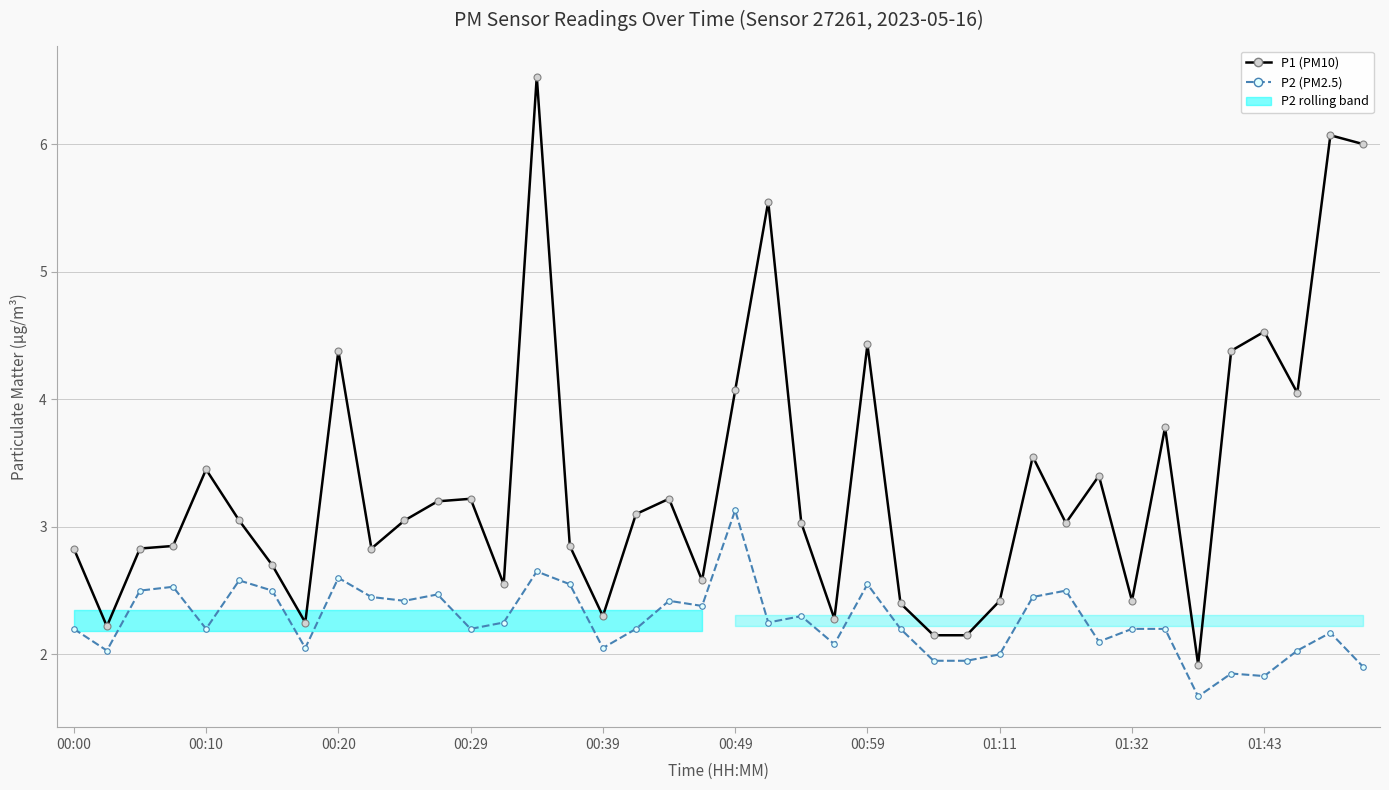

Rank the series by their maximum value, from lowest to highest.

P2 (PM2.5), P1 (PM10)